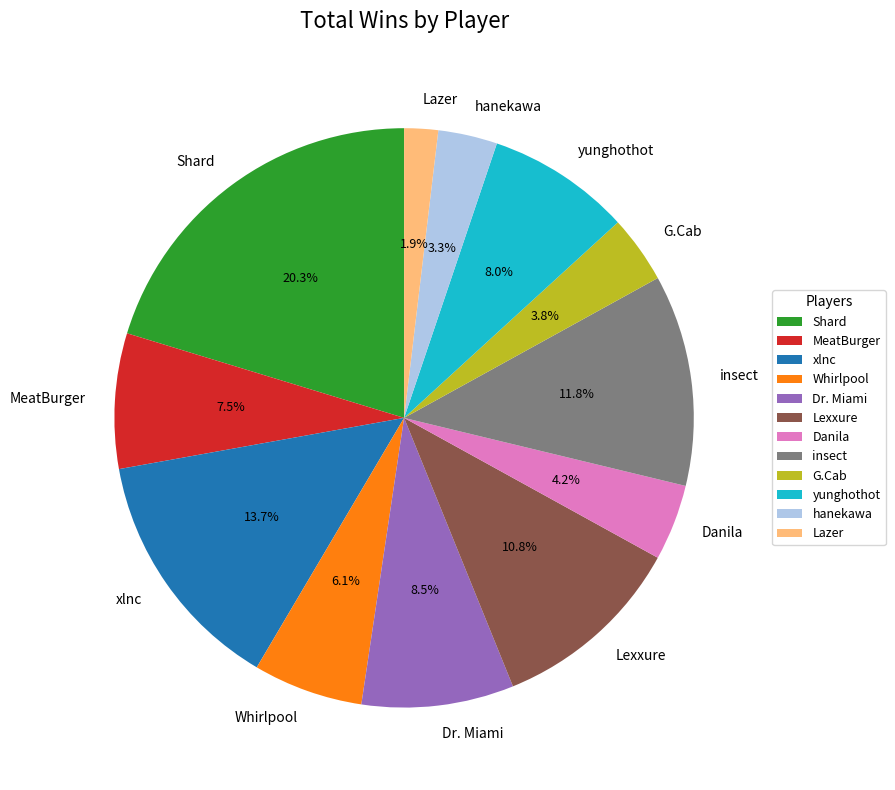

Between MeatBurger and xlnc, which is larger?

xlnc